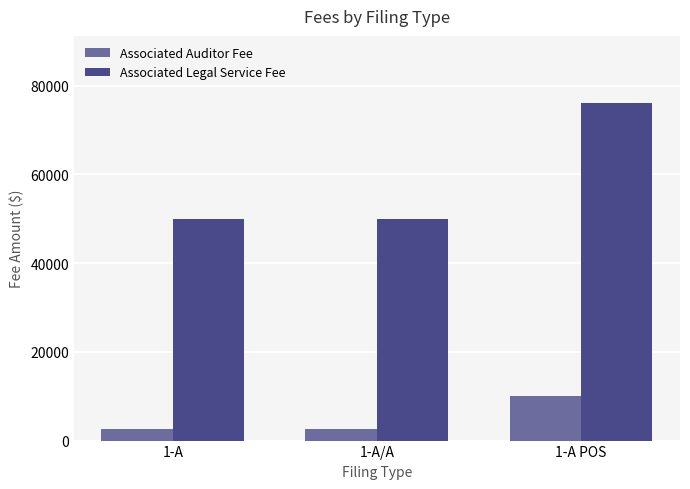

What is the greatest value displayed?

76000